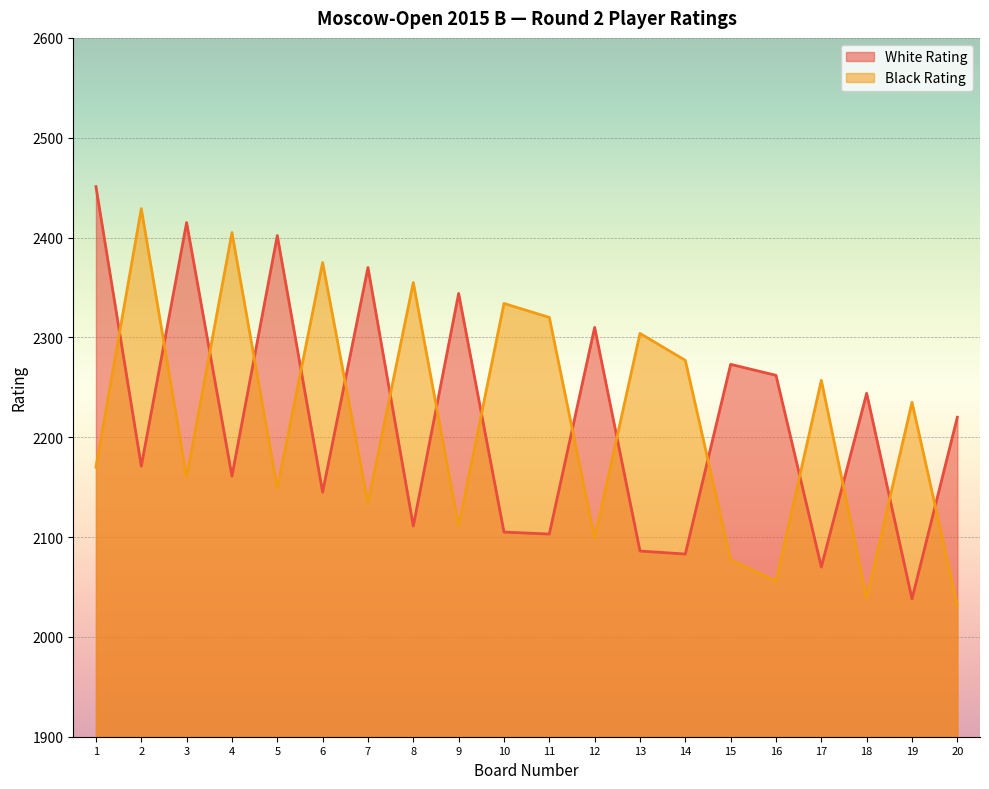

Rank the series by their maximum value, from highest to lowest.

White Rating, Black Rating